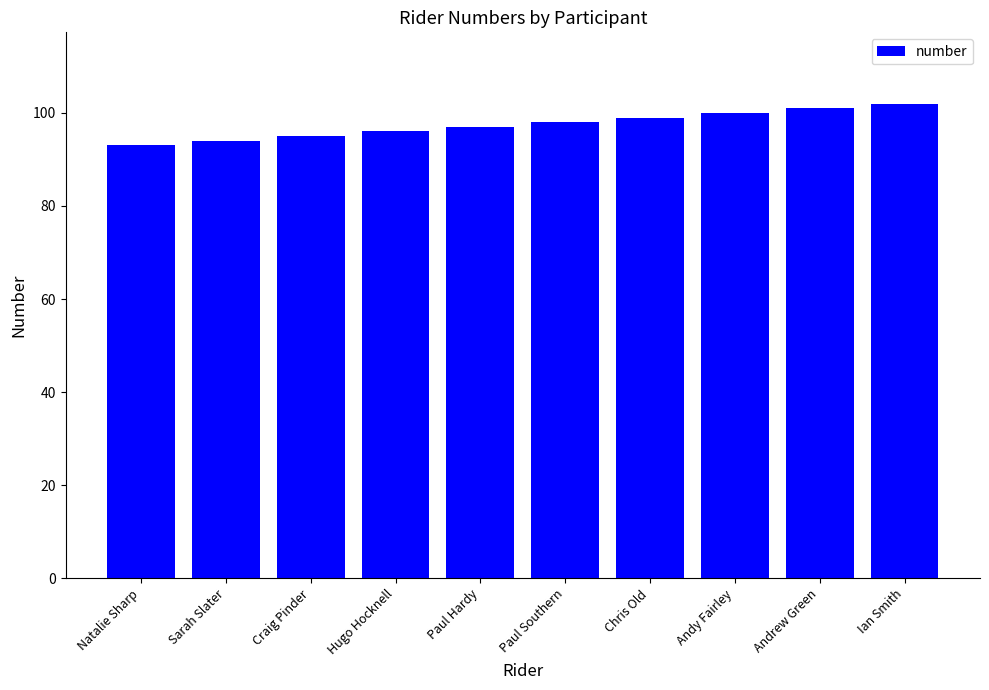

The value at Natalie Sharp is 93. True or false?

True